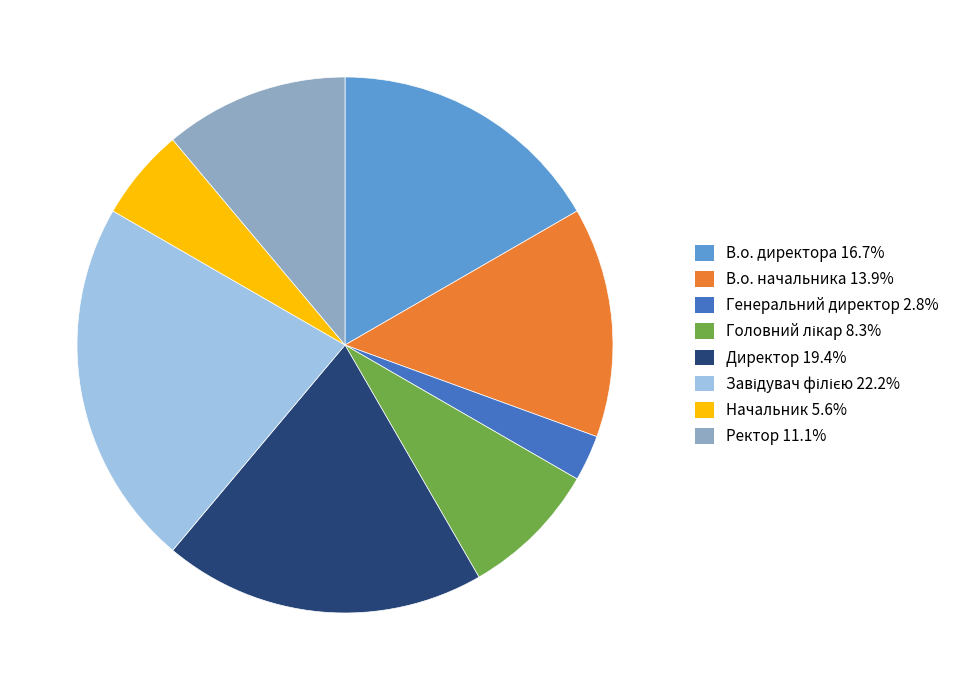

How many segments does this pie chart have?

8